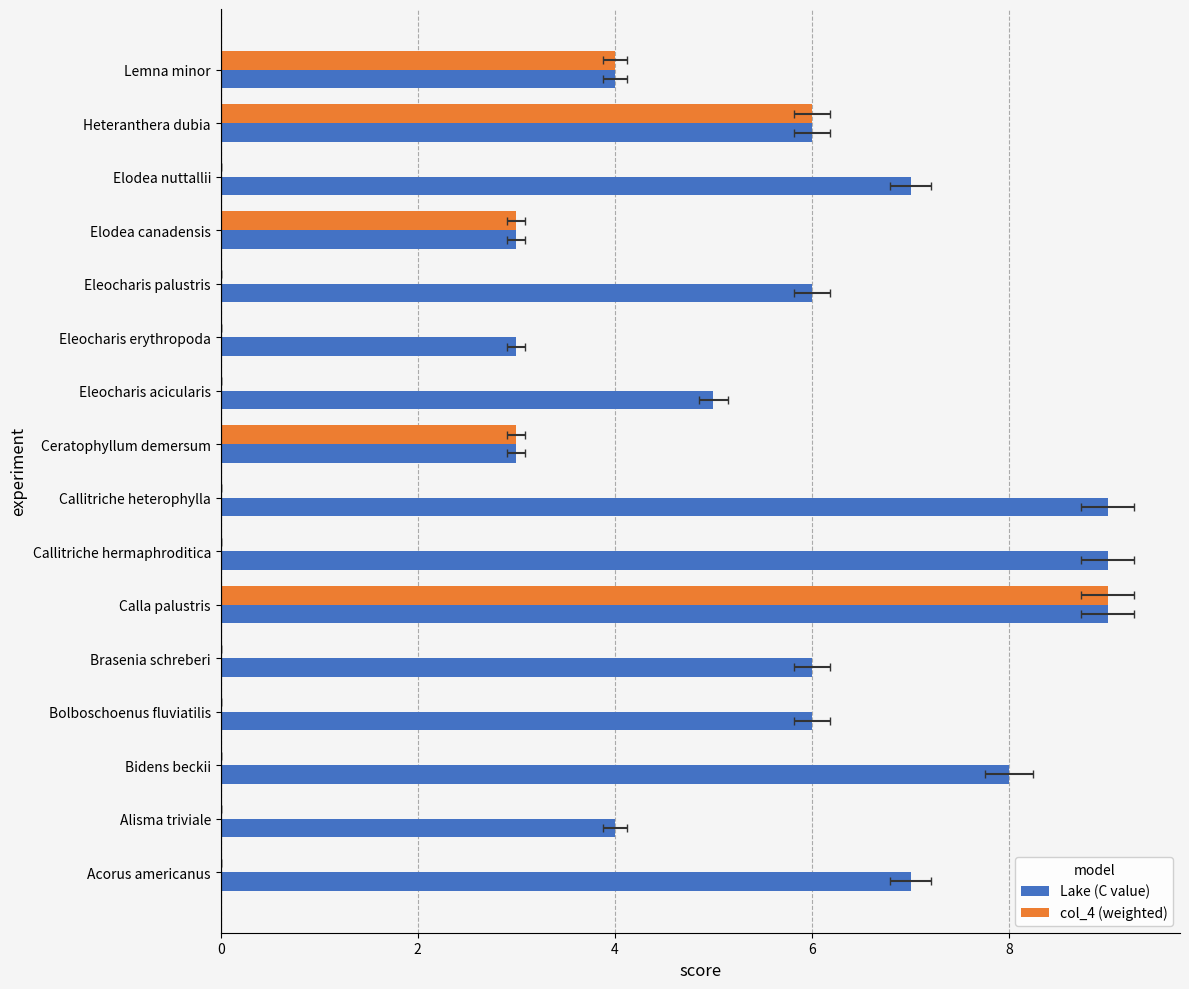

Does the chart contain stacked bars?

No